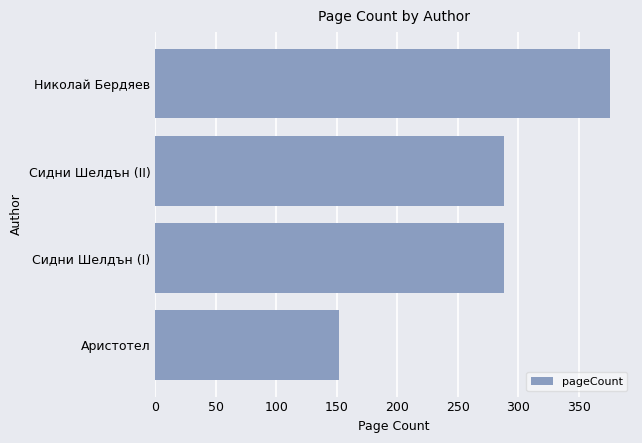

Read the value at Сидни Шелдън (I), to the nearest 10.

290